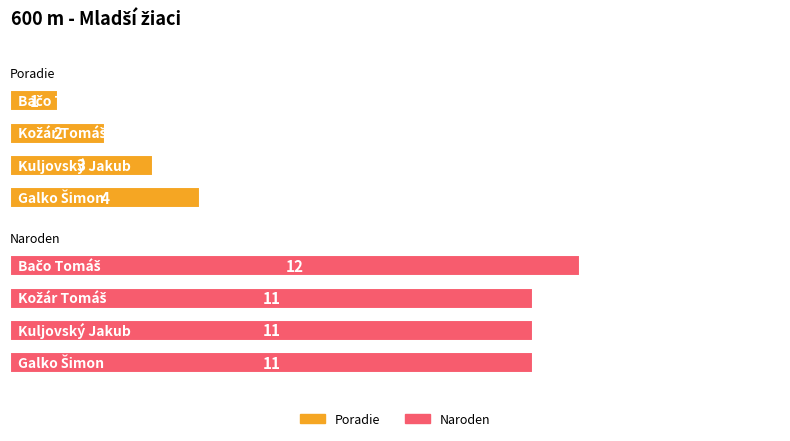

What is the average value of the Poradie series?

2